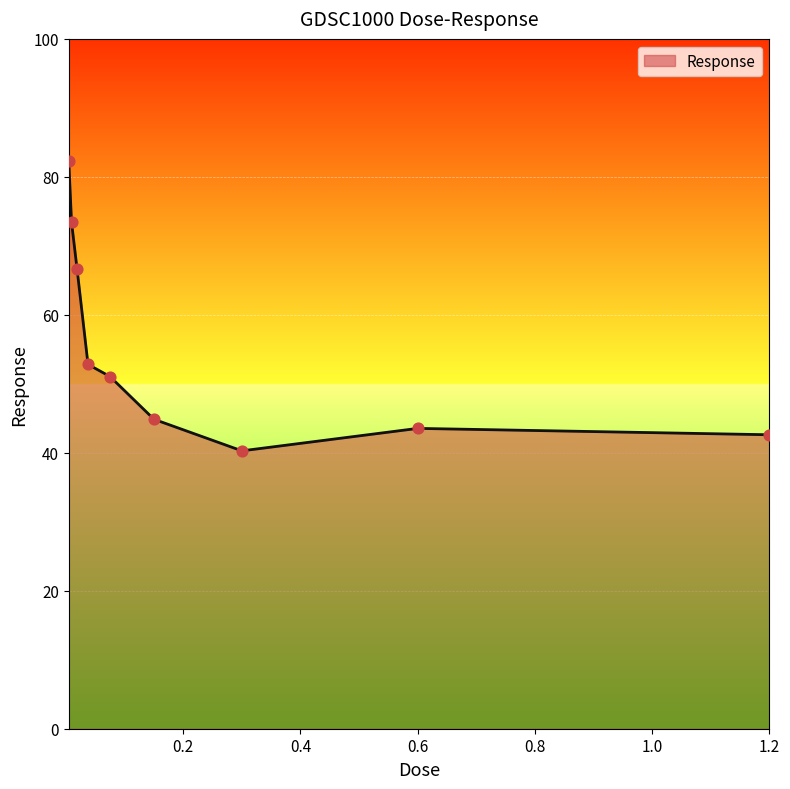

What is the difference between the maximum and minimum values?

42.0